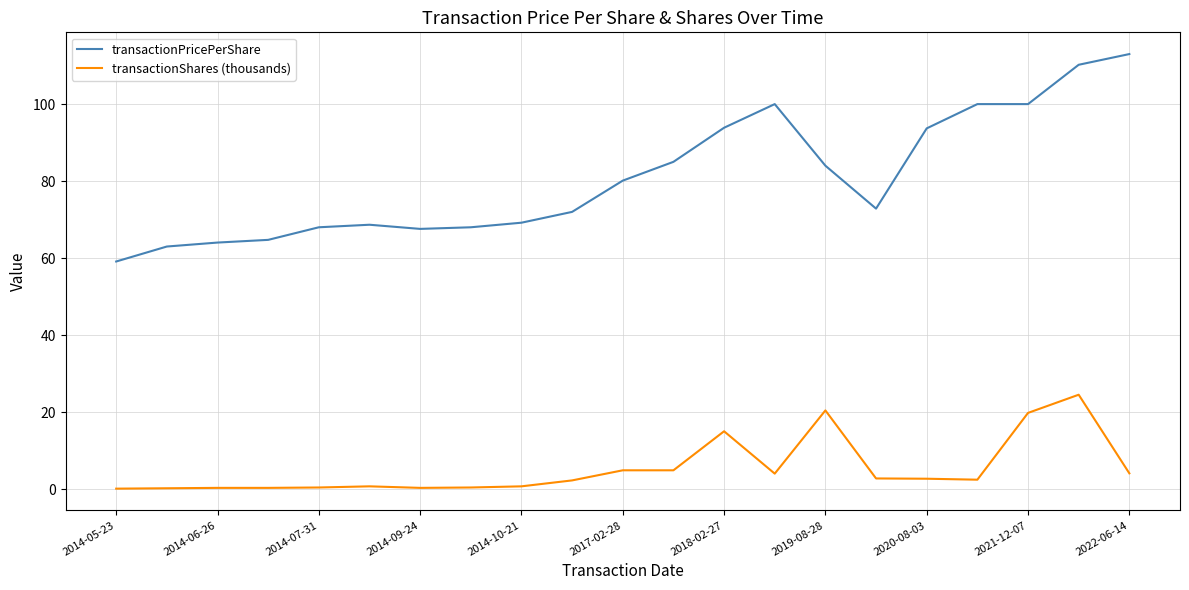

True or false: transactionPricePerShare and transactionShares (thousands) cross at least once.

False